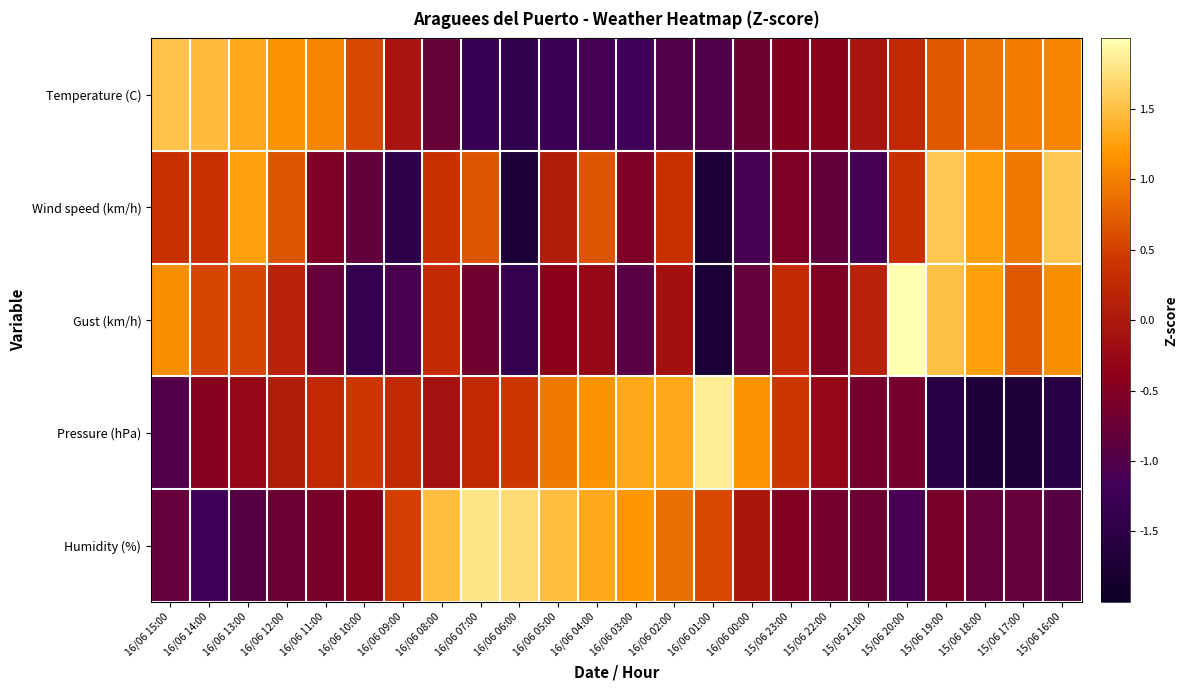

At how many categories does at least one series exceed 2?

1